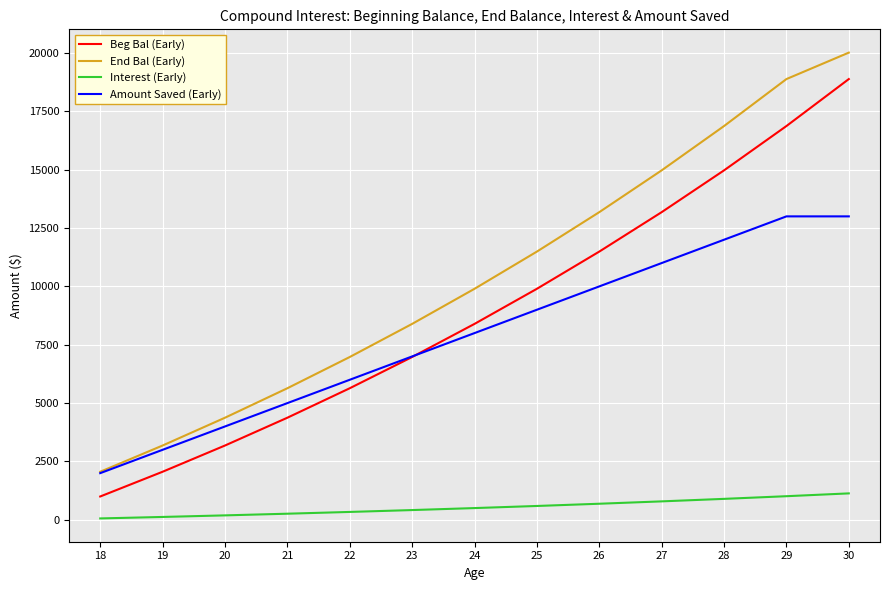

Does the chart display data point markers on the line(s)?

No